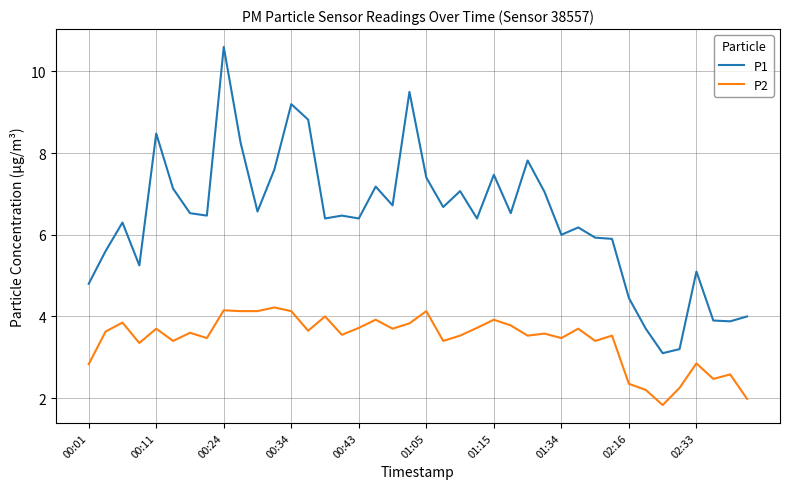

List the series in order of their overall mean, highest first.

P1, P2